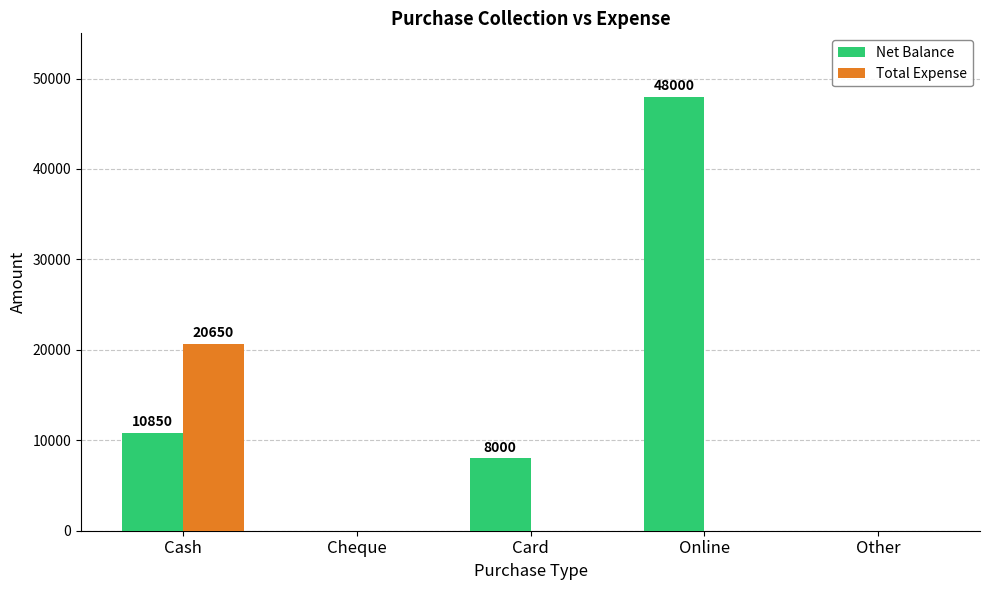

The value of Net Balance at Other is 27895. True or false?

False